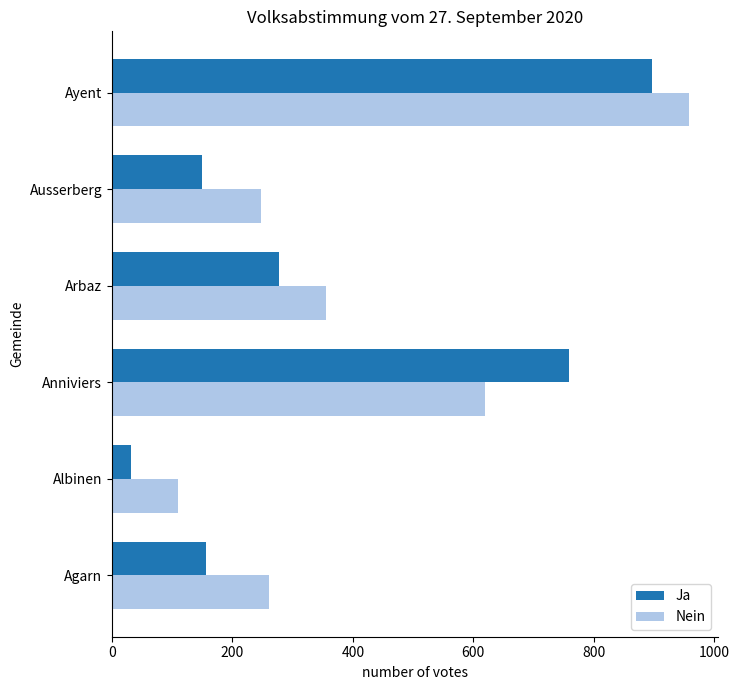

Which series has the largest range (max minus min)?

Ja